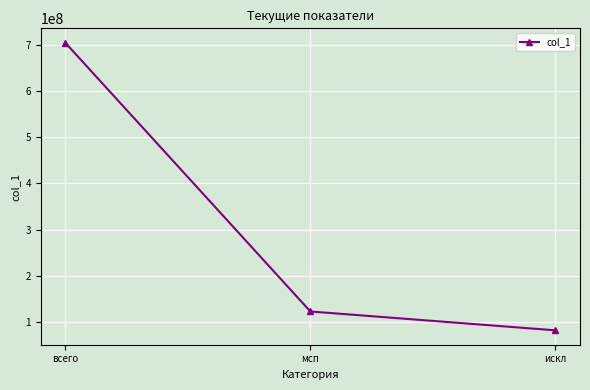

What is the average value?

303192701.3